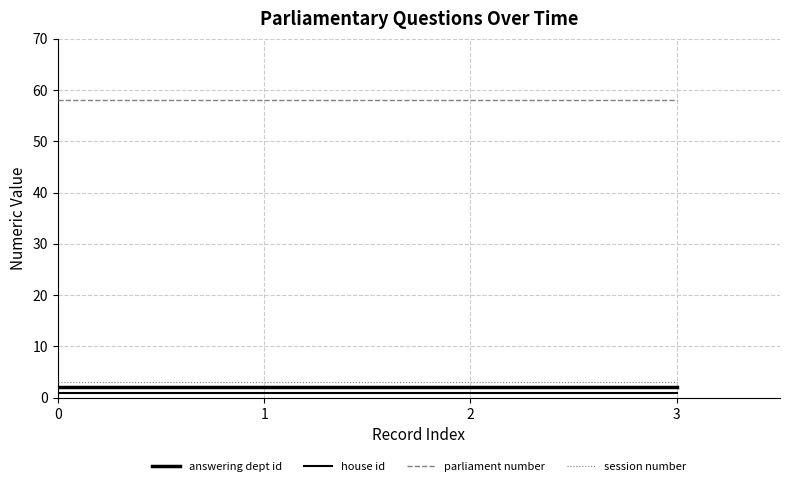

Rank the series by their maximum value, from lowest to highest.

house id, answering dept id, session number, parliament number